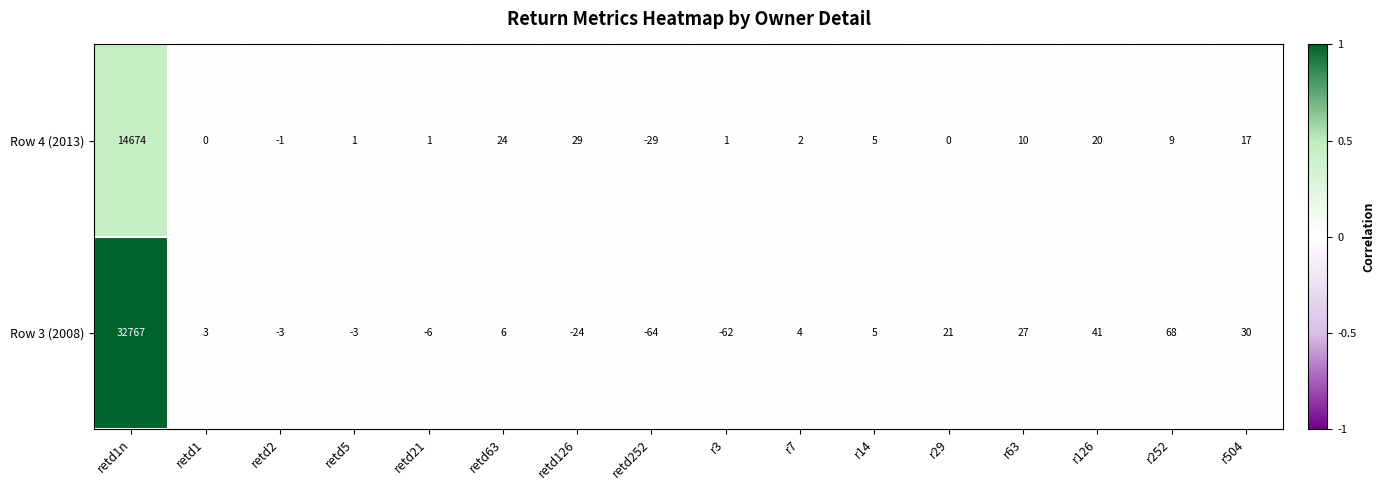

What is the sum of the Row 4 (2013) values at r29 and r126?

20